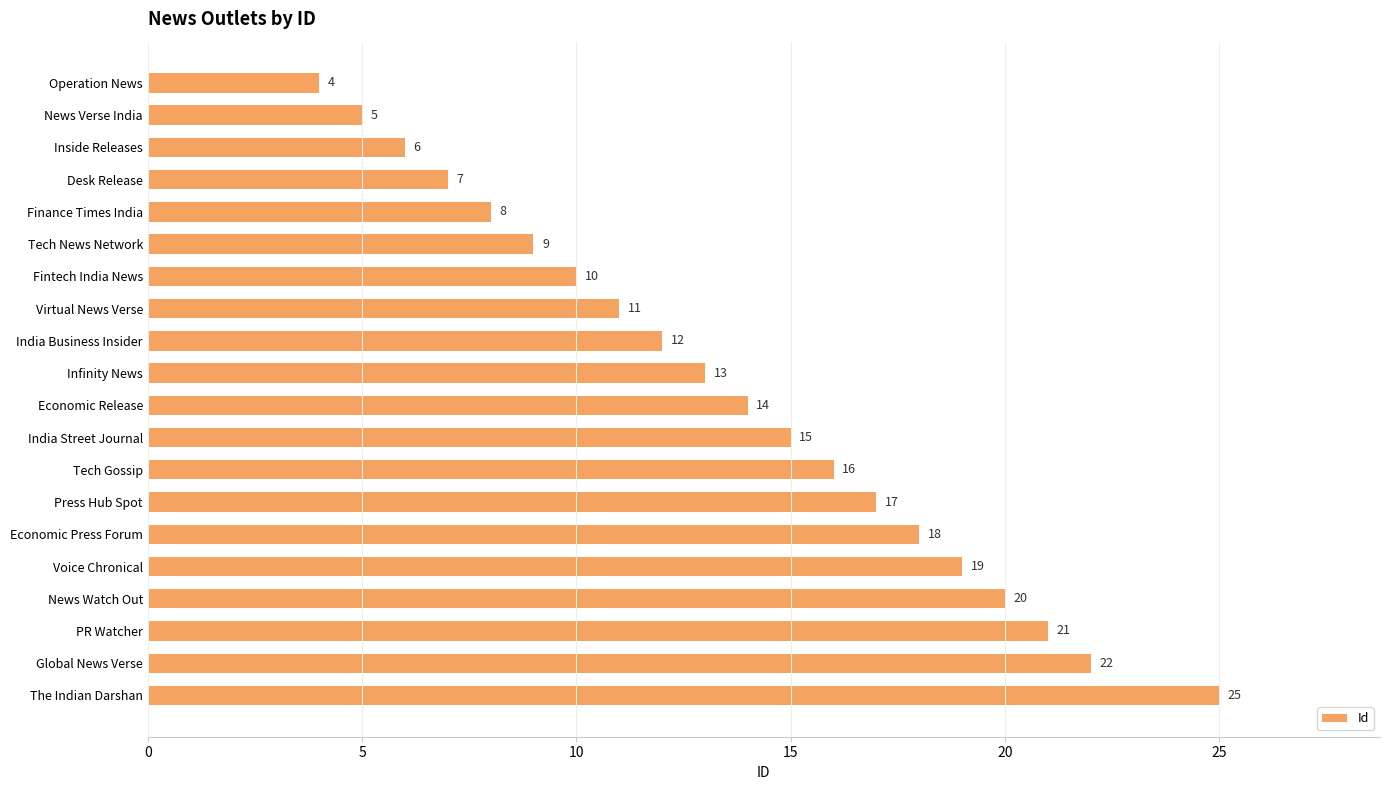

At which label is the value closest to 14?

Economic Release